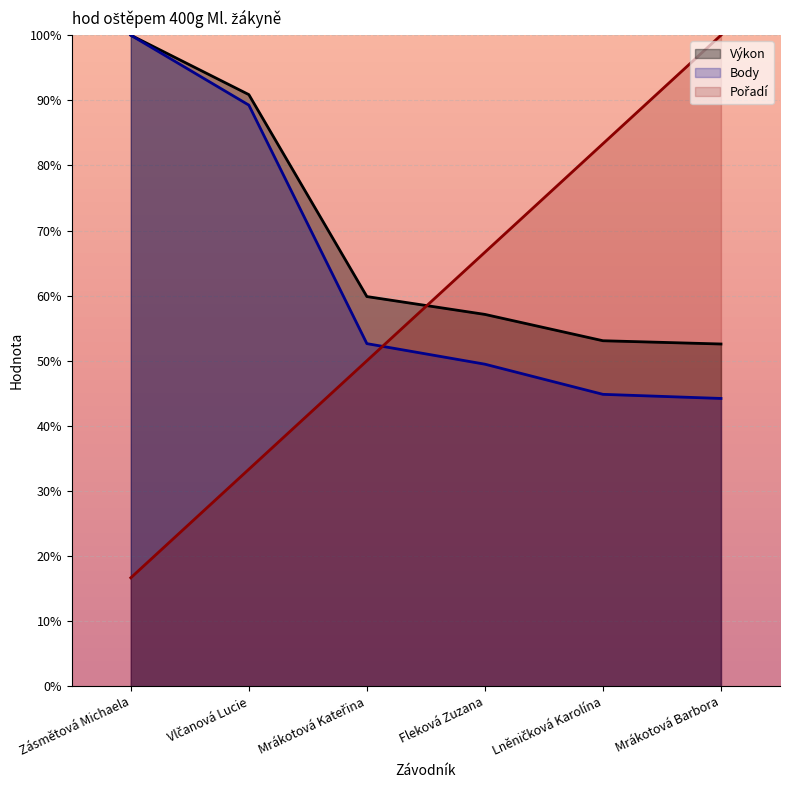

How many values in the Pořadí series exceed 66?

3